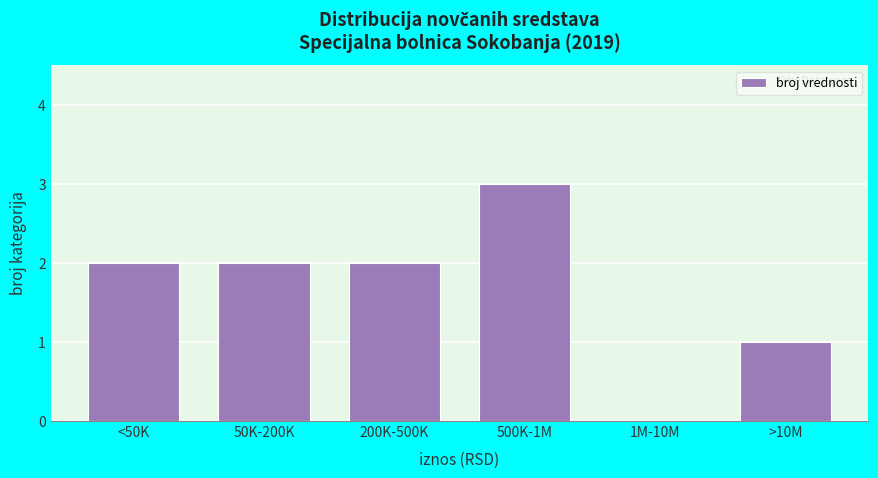

Reading left to right, transcribe all the data shown in this chart.

<50K=2	50K-200K=2	200K-500K=2	500K-1M=3	1M-10M=0	>10M=1